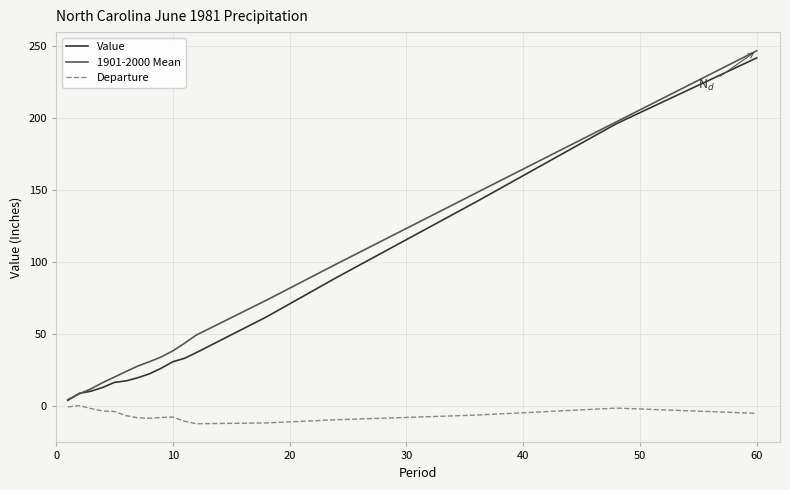

Which series has the widest spread of values?

1901-2000 Mean